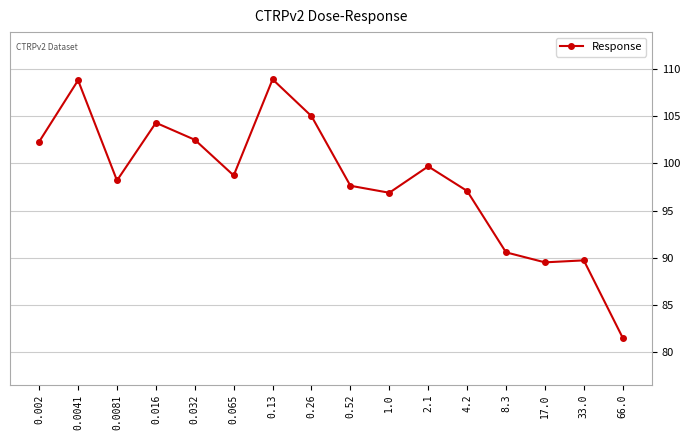

Between 0.52 and 4.2, which is larger?

0.52